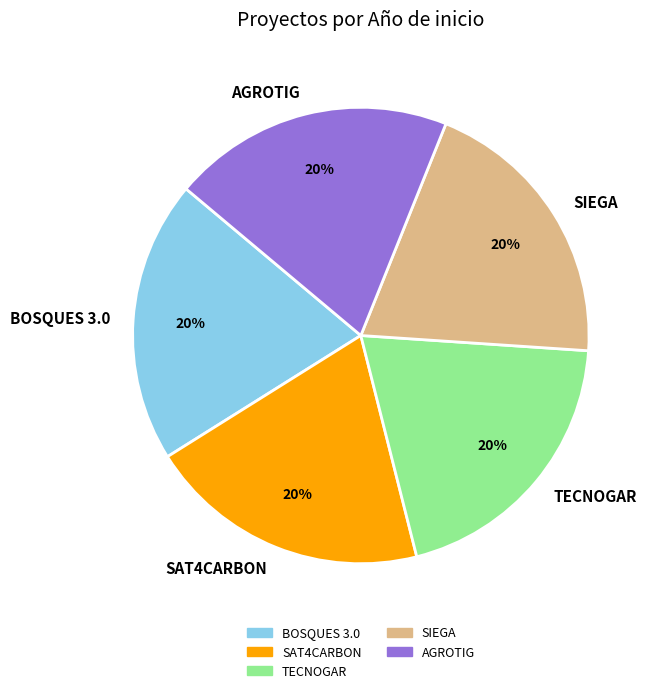

Does BOSQUES 3.0 represent more than half of the total?

No